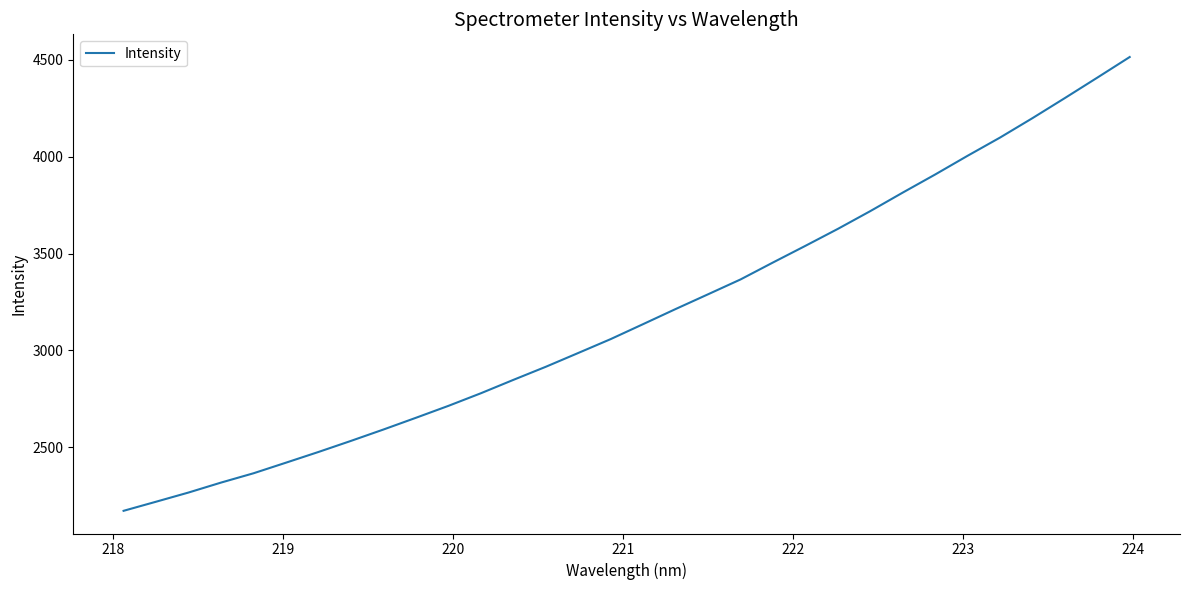

How many lines are shown in the chart?

1